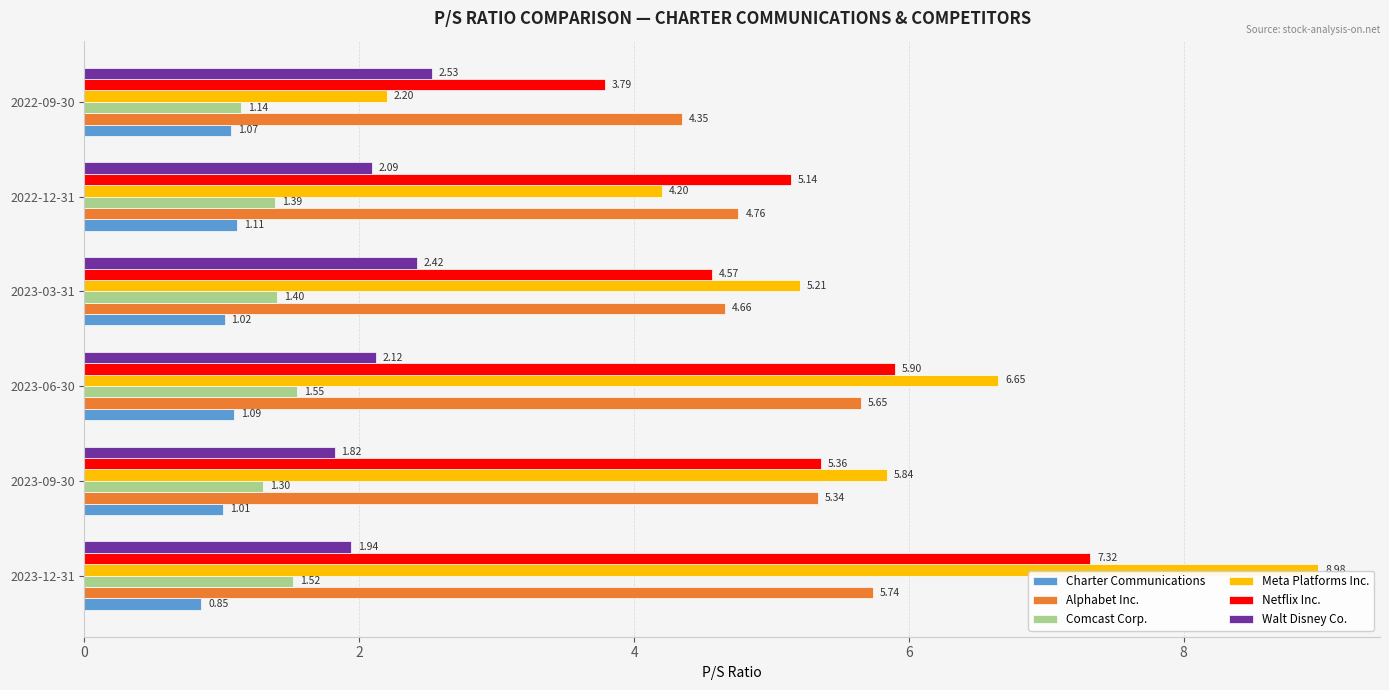

Which series changed the most between 2023-09-30 and 2023-06-30?

Meta Platforms Inc.